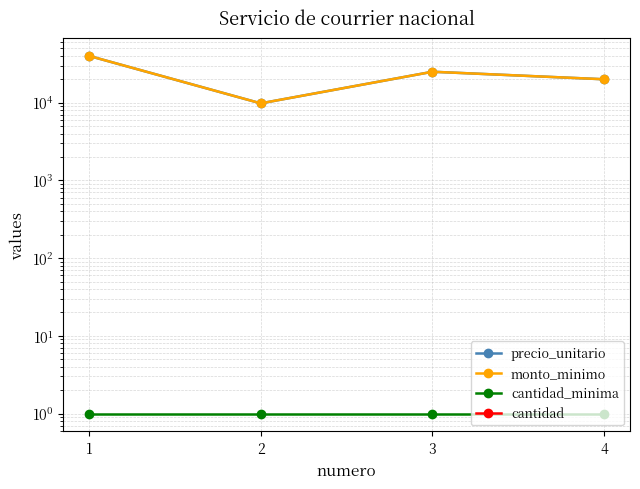

The precio_unitario series shows 9021 at 4. True or false?

False